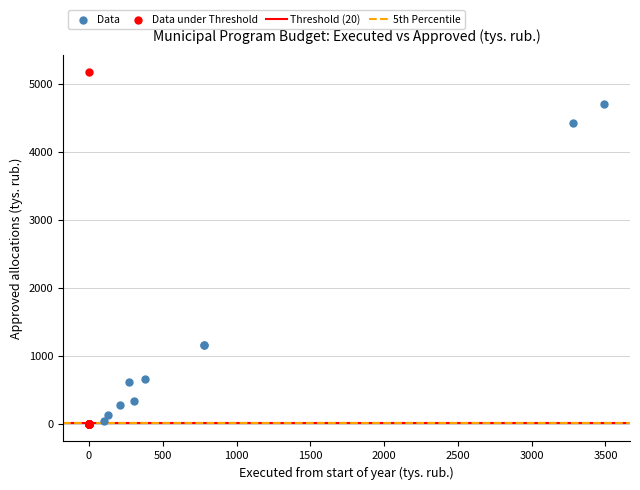

Which series has the widest spread of Y values?

Data under Threshold